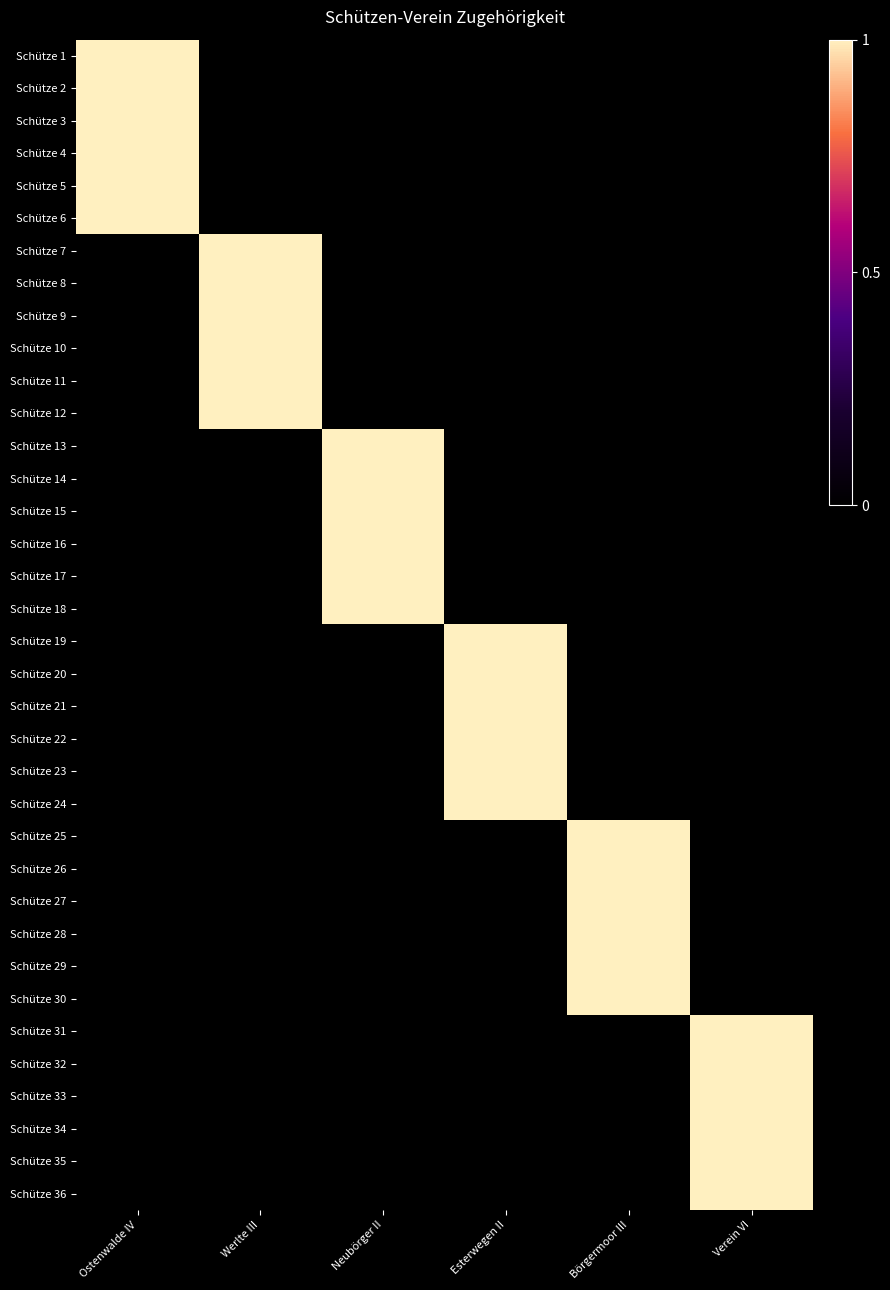

Reading right to left, list all the values displayed in this chart.

Schütze 1: Verein VI=0	Börgermoor III=0	Esterwegen II=0	Neubörger II=0	Werlte III=0	Ostenwalde IV=1
Schütze 2: Verein VI=0	Börgermoor III=0	Esterwegen II=0	Neubörger II=0	Werlte III=0	Ostenwalde IV=1
Schütze 3: Verein VI=0	Börgermoor III=0	Esterwegen II=0	Neubörger II=0	Werlte III=0	Ostenwalde IV=1
Schütze 4: Verein VI=0	Börgermoor III=0	Esterwegen II=0	Neubörger II=0	Werlte III=0	Ostenwalde IV=1
Schütze 5: Verein VI=0	Börgermoor III=0	Esterwegen II=0	Neubörger II=0	Werlte III=0	Ostenwalde IV=1
Schütze 6: Verein VI=0	Börgermoor III=0	Esterwegen II=0	Neubörger II=0	Werlte III=0	Ostenwalde IV=1
Schütze 7: Verein VI=0	Börgermoor III=0	Esterwegen II=0	Neubörger II=0	Werlte III=1	Ostenwalde IV=0
Schütze 8: Verein VI=0	Börgermoor III=0	Esterwegen II=0	Neubörger II=0	Werlte III=1	Ostenwalde IV=0
Schütze 9: Verein VI=0	Börgermoor III=0	Esterwegen II=0	Neubörger II=0	Werlte III=1	Ostenwalde IV=0
Schütze 10: Verein VI=0	Börgermoor III=0	Esterwegen II=0	Neubörger II=0	Werlte III=1	Ostenwalde IV=0
Schütze 11: Verein VI=0	Börgermoor III=0	Esterwegen II=0	Neubörger II=0	Werlte III=1	Ostenwalde IV=0
Schütze 12: Verein VI=0	Börgermoor III=0	Esterwegen II=0	Neubörger II=0	Werlte III=1	Ostenwalde IV=0
Schütze 13: Verein VI=0	Börgermoor III=0	Esterwegen II=0	Neubörger II=1	Werlte III=0	Ostenwalde IV=0
Schütze 14: Verein VI=0	Börgermoor III=0	Esterwegen II=0	Neubörger II=1	Werlte III=0	Ostenwalde IV=0
Schütze 15: Verein VI=0	Börgermoor III=0	Esterwegen II=0	Neubörger II=1	Werlte III=0	Ostenwalde IV=0
Schütze 16: Verein VI=0	Börgermoor III=0	Esterwegen II=0	Neubörger II=1	Werlte III=0	Ostenwalde IV=0
Schütze 17: Verein VI=0	Börgermoor III=0	Esterwegen II=0	Neubörger II=1	Werlte III=0	Ostenwalde IV=0
Schütze 18: Verein VI=0	Börgermoor III=0	Esterwegen II=0	Neubörger II=1	Werlte III=0	Ostenwalde IV=0
Schütze 19: Verein VI=0	Börgermoor III=0	Esterwegen II=1	Neubörger II=0	Werlte III=0	Ostenwalde IV=0
Schütze 20: Verein VI=0	Börgermoor III=0	Esterwegen II=1	Neubörger II=0	Werlte III=0	Ostenwalde IV=0
Schütze 21: Verein VI=0	Börgermoor III=0	Esterwegen II=1	Neubörger II=0	Werlte III=0	Ostenwalde IV=0
Schütze 22: Verein VI=0	Börgermoor III=0	Esterwegen II=1	Neubörger II=0	Werlte III=0	Ostenwalde IV=0
Schütze 23: Verein VI=0	Börgermoor III=0	Esterwegen II=1	Neubörger II=0	Werlte III=0	Ostenwalde IV=0
Schütze 24: Verein VI=0	Börgermoor III=0	Esterwegen II=1	Neubörger II=0	Werlte III=0	Ostenwalde IV=0
Schütze 25: Verein VI=0	Börgermoor III=1	Esterwegen II=0	Neubörger II=0	Werlte III=0	Ostenwalde IV=0
Schütze 26: Verein VI=0	Börgermoor III=1	Esterwegen II=0	Neubörger II=0	Werlte III=0	Ostenwalde IV=0
Schütze 27: Verein VI=0	Börgermoor III=1	Esterwegen II=0	Neubörger II=0	Werlte III=0	Ostenwalde IV=0
Schütze 28: Verein VI=0	Börgermoor III=1	Esterwegen II=0	Neubörger II=0	Werlte III=0	Ostenwalde IV=0
Schütze 29: Verein VI=0	Börgermoor III=1	Esterwegen II=0	Neubörger II=0	Werlte III=0	Ostenwalde IV=0
Schütze 30: Verein VI=0	Börgermoor III=1	Esterwegen II=0	Neubörger II=0	Werlte III=0	Ostenwalde IV=0
Schütze 31: Verein VI=1	Börgermoor III=0	Esterwegen II=0	Neubörger II=0	Werlte III=0	Ostenwalde IV=0
Schütze 32: Verein VI=1	Börgermoor III=0	Esterwegen II=0	Neubörger II=0	Werlte III=0	Ostenwalde IV=0
Schütze 33: Verein VI=1	Börgermoor III=0	Esterwegen II=0	Neubörger II=0	Werlte III=0	Ostenwalde IV=0
Schütze 34: Verein VI=1	Börgermoor III=0	Esterwegen II=0	Neubörger II=0	Werlte III=0	Ostenwalde IV=0
Schütze 35: Verein VI=1	Börgermoor III=0	Esterwegen II=0	Neubörger II=0	Werlte III=0	Ostenwalde IV=0
Schütze 36: Verein VI=1	Börgermoor III=0	Esterwegen II=0	Neubörger II=0	Werlte III=0	Ostenwalde IV=0